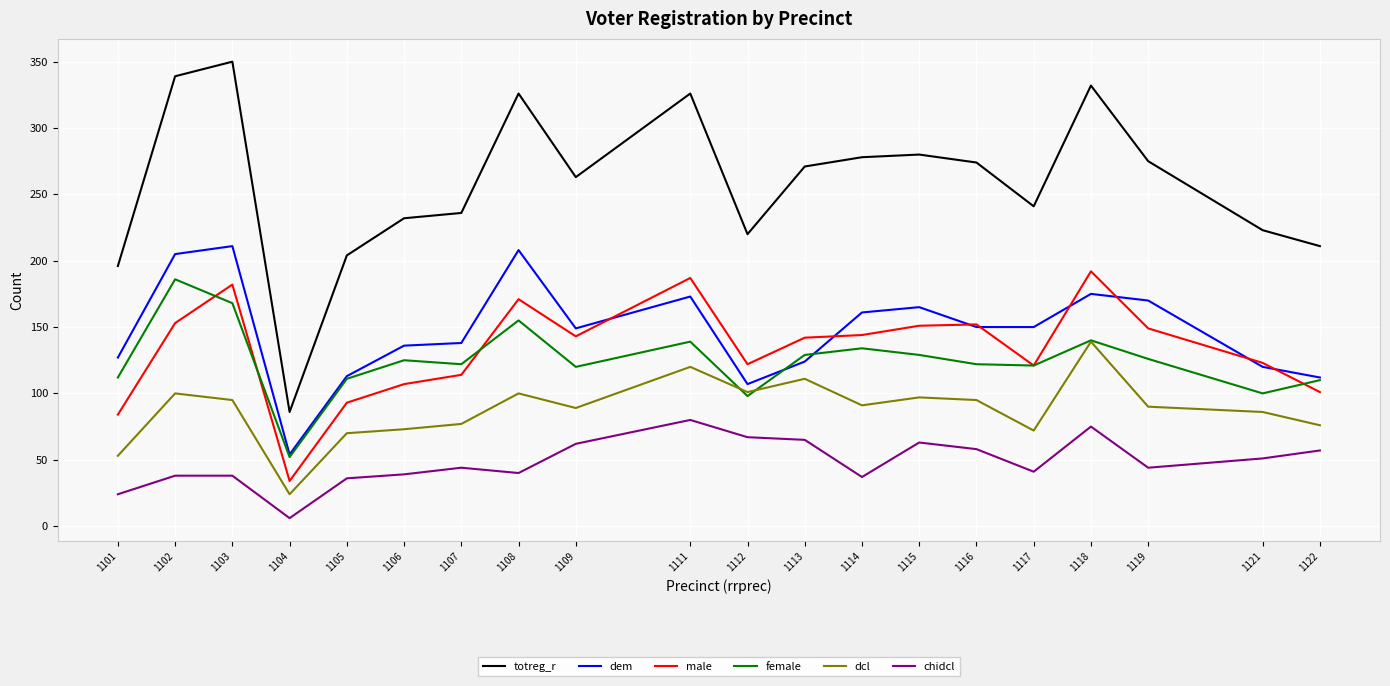

How many series are shown in this chart?

6